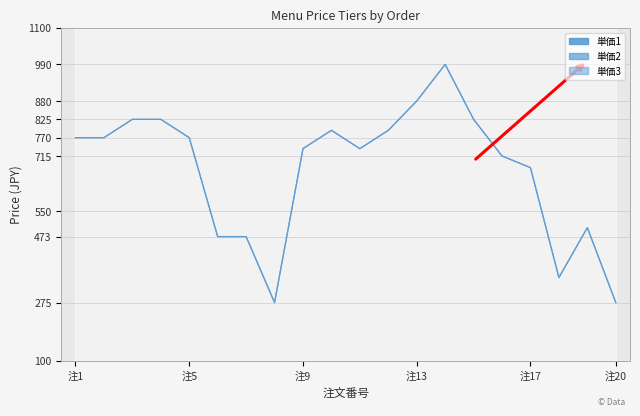

In 単価2, how many points are lower than both neighbors (excluding endpoints)?

3